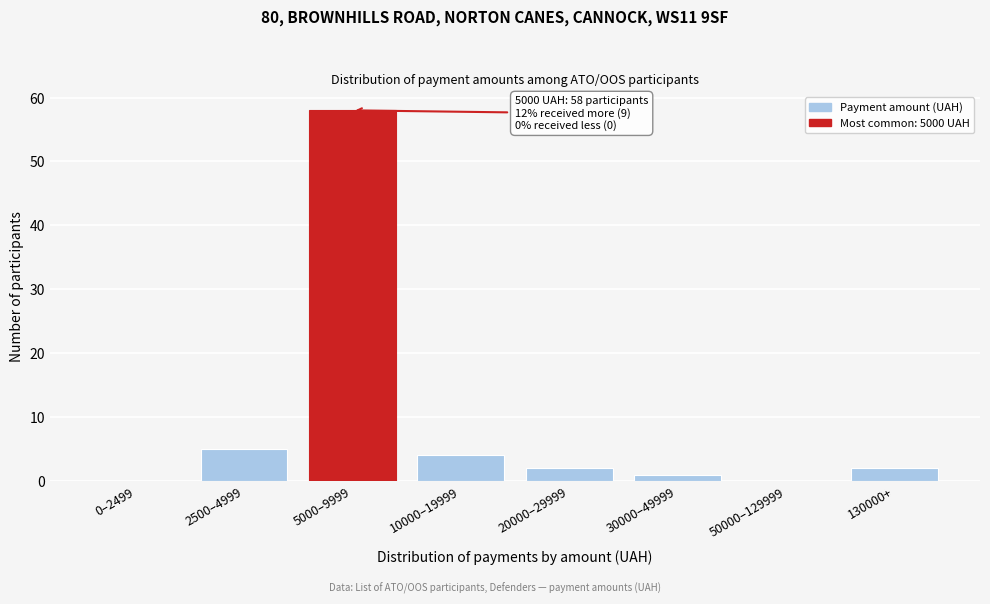

Reading left to right, what are all the values shown in this chart?

0–2499=0	2500–4999=5	5000–9999=58	10000–19999=4	20000–29999=2	30000–49999=1	50000–129999=0	130000+=2